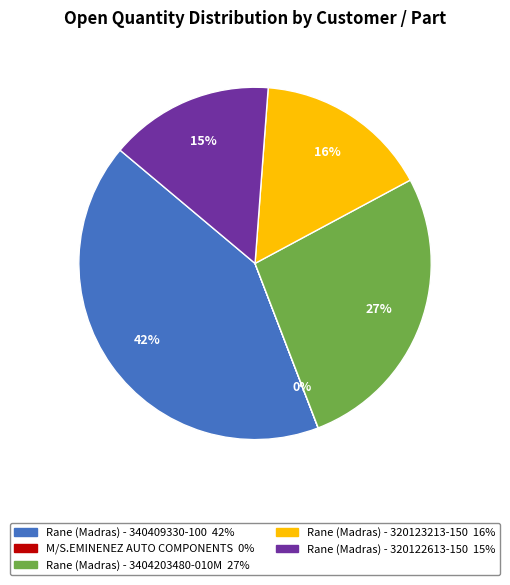

To the nearest percent, what is the difference between the largest and smallest slice percentages?

42%